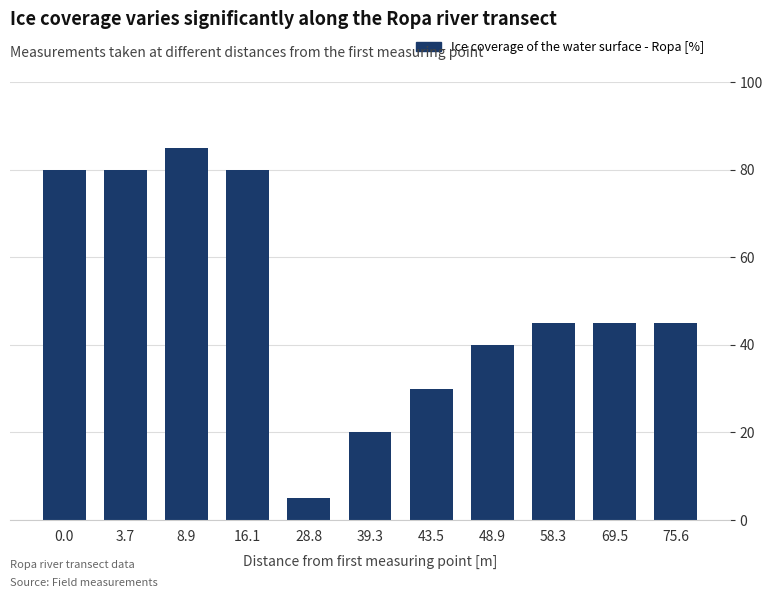

What position from the right is 16.1?

8